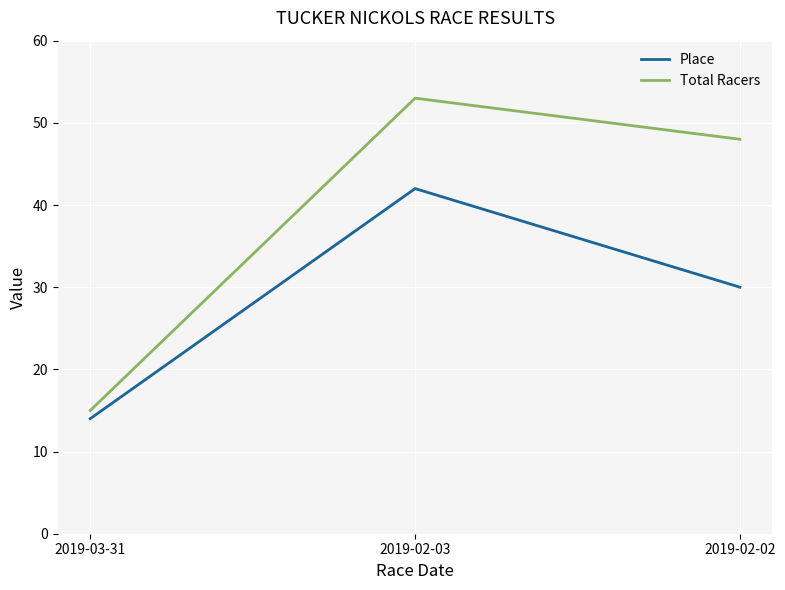

What is the spread (max minus min) of values at 2019-02-03?

11